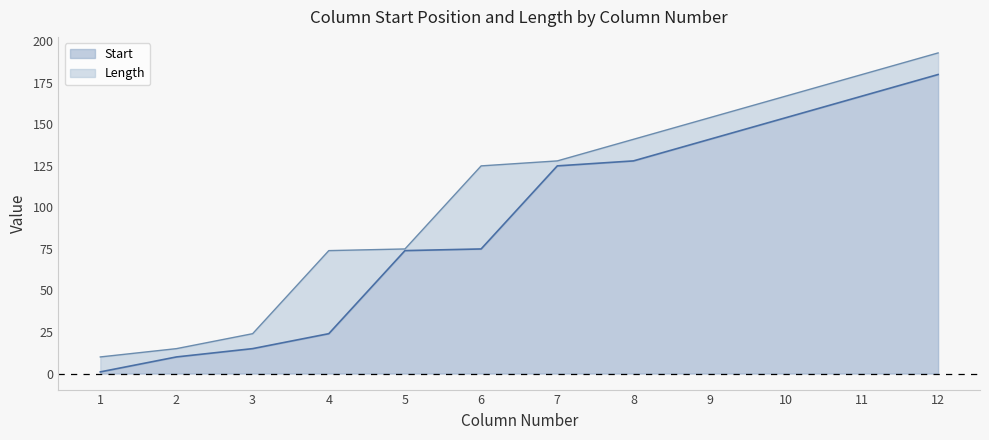

What is the change in value from 6 to 12?

+105